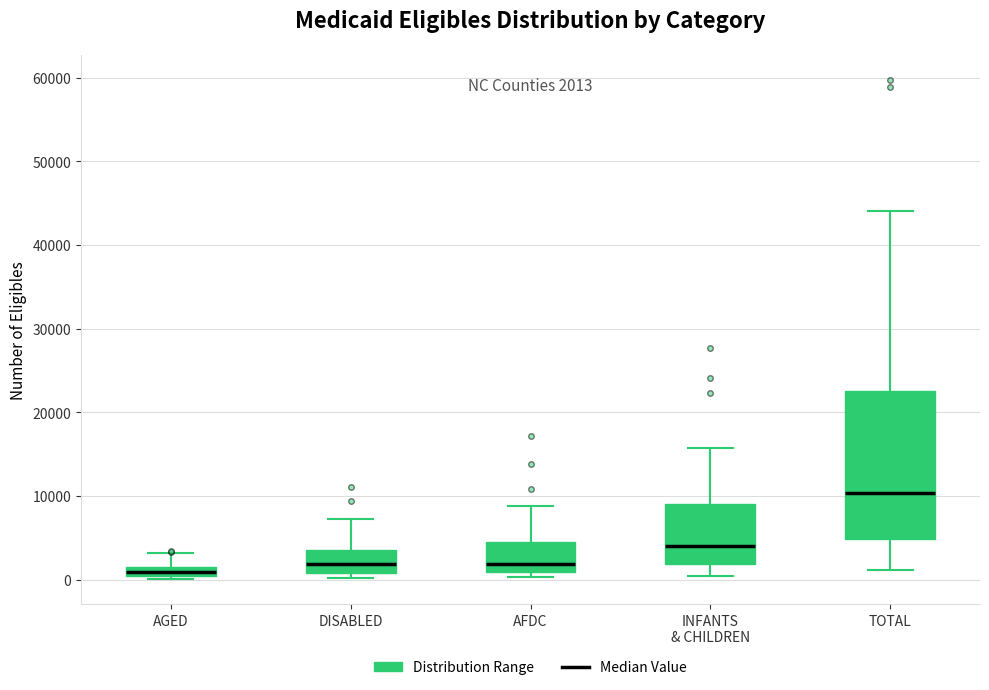

Comparing the boxes themselves (not the whiskers), which one is the tallest?

TOTAL